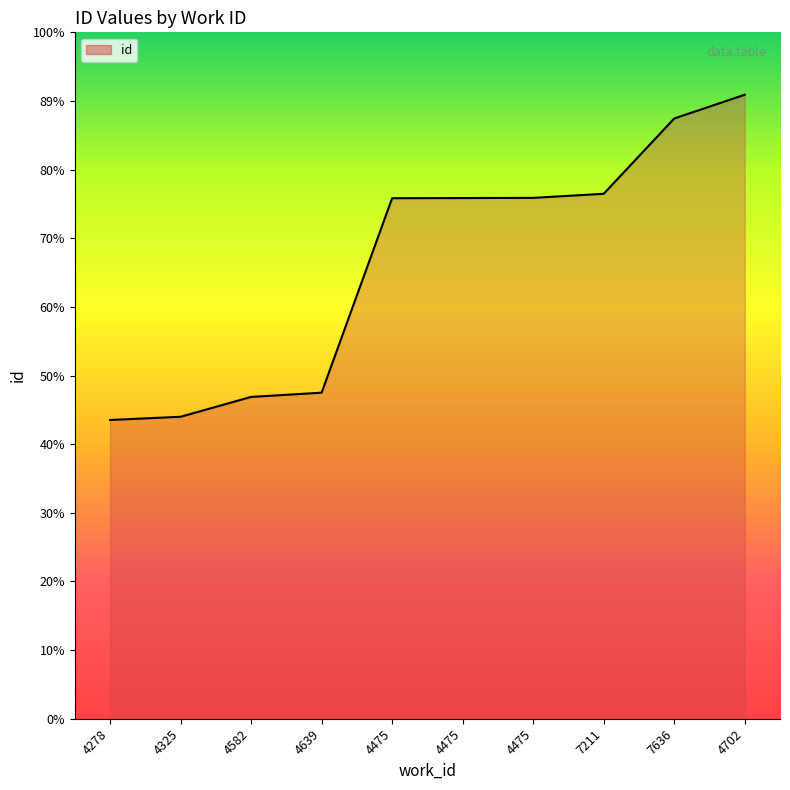

Is this an area chart (filled region under the line)?

Yes